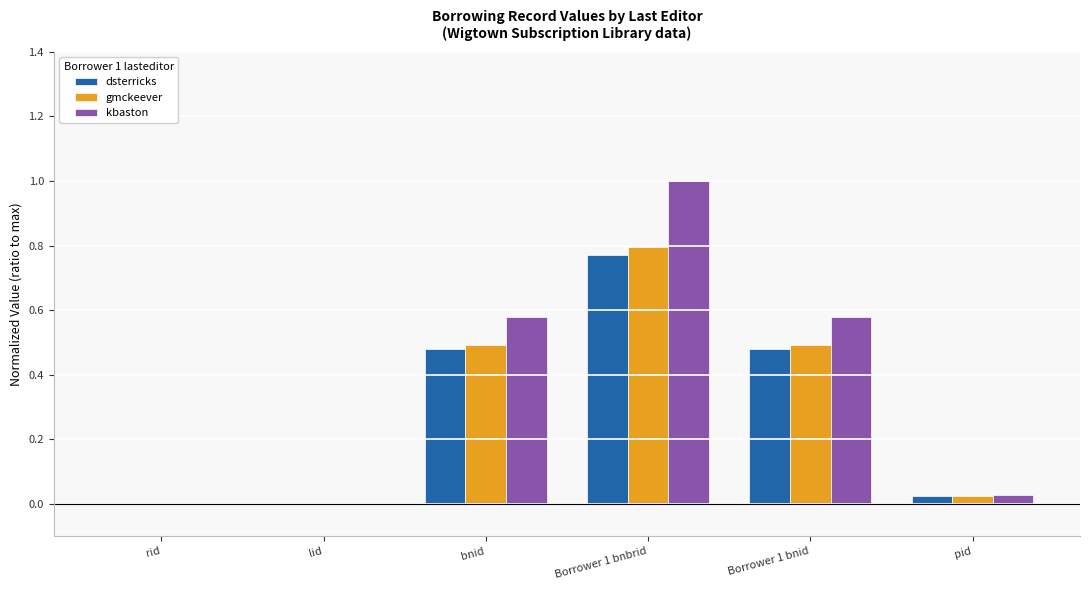

At which category is the sum across all series the highest?

Borrower 1 bnbrid